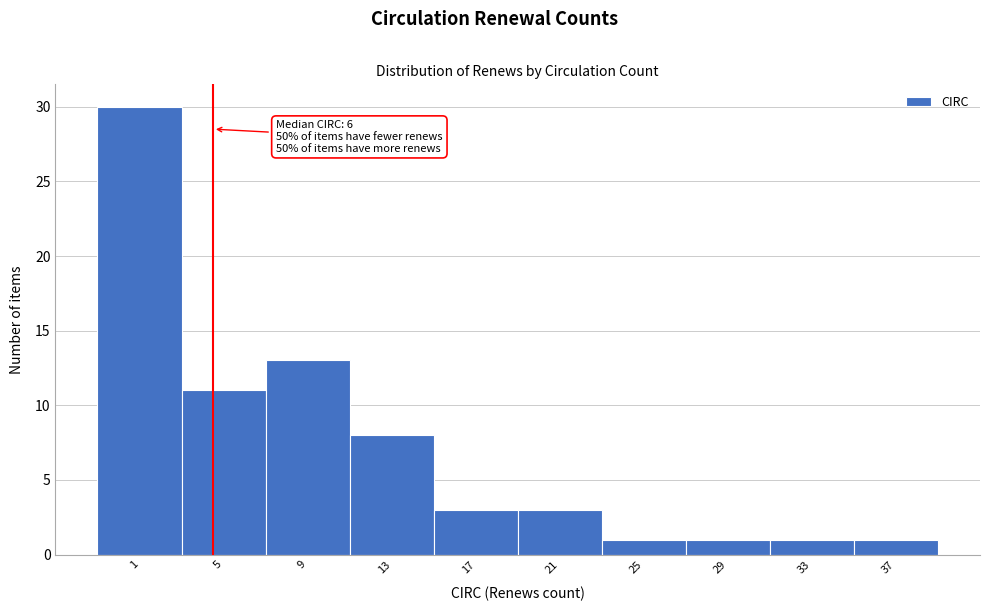

Reading left to right, what are all the values shown in this chart?

1=30	5=11	9=13	13=8	17=3	21=3	25=1	29=1	33=1	37=1